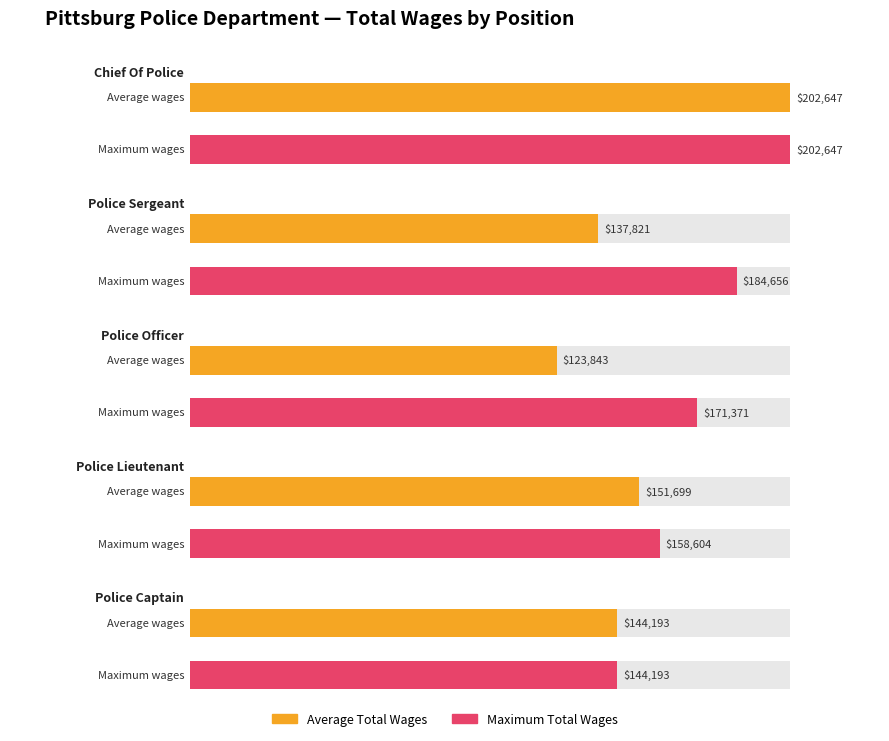

Between Police Officer and Police Officer, which series saw the biggest shift?

Average Total Wages